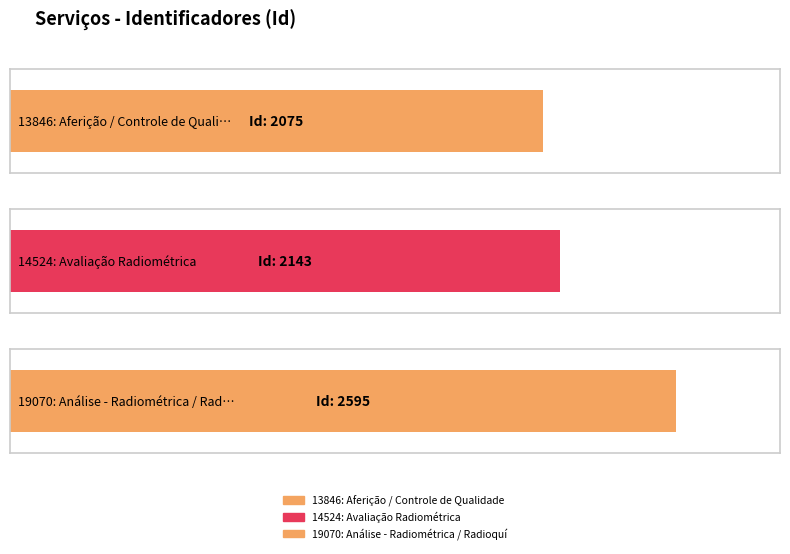

Which category has the lowest value across all series?

13846: Aferição / Controle de Qualidade